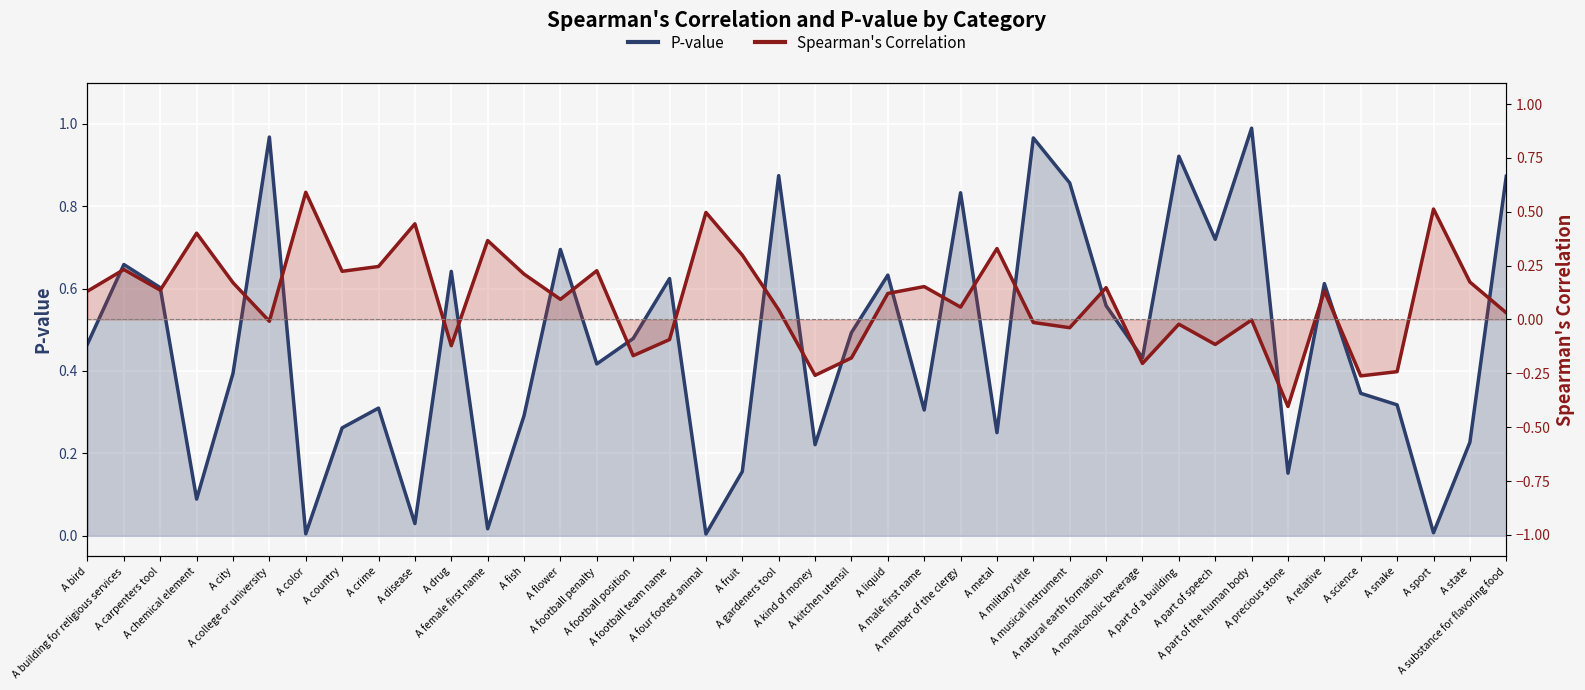

At which label does P-value line reach its minimum?

A four footed animal